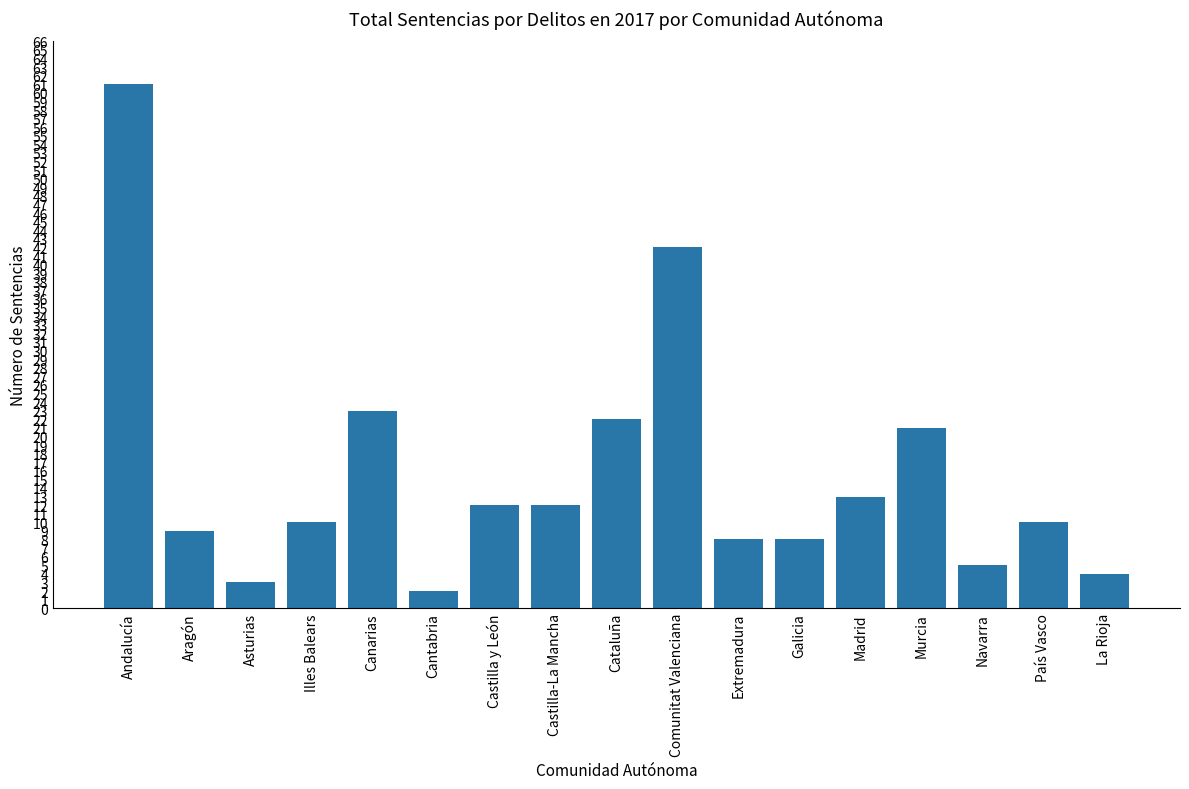

What is the label of the 8th bar from the left?

Castilla-La Mancha